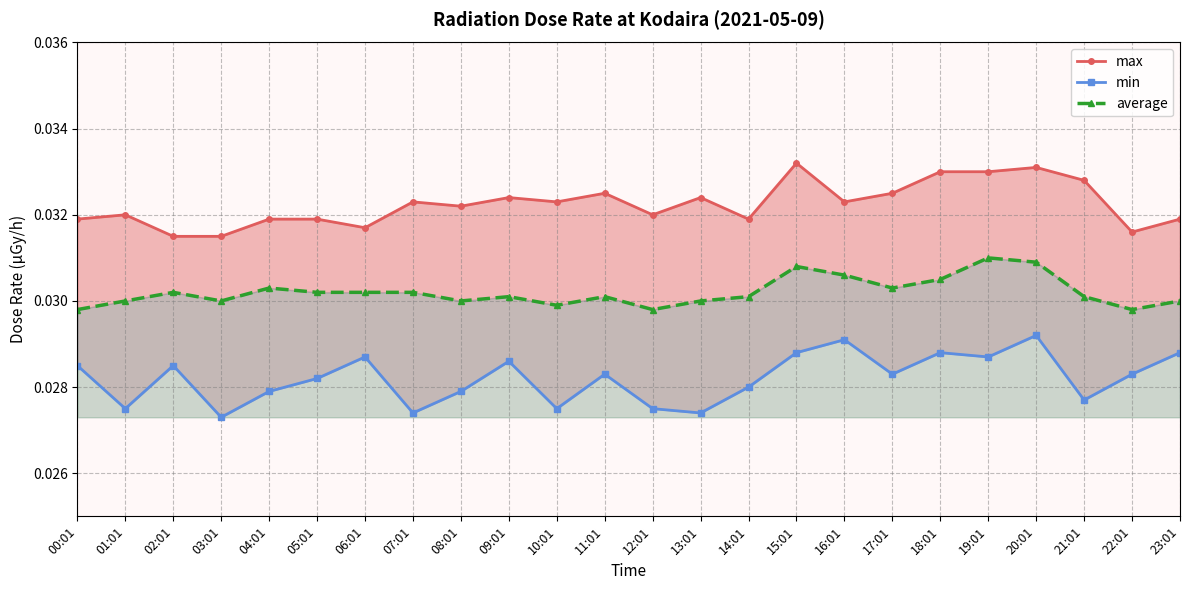

Reading right to left, what are all the values shown in this chart?

max: 23:01=0.0	22:01=0.0	21:01=0.0	20:01=0.0	19:01=0.0	18:01=0.0	17:01=0.0	16:01=0.0	15:01=0.0	14:01=0.0	13:01=0.0	12:01=0.0	11:01=0.0	10:01=0.0	09:01=0.0	08:01=0.0	07:01=0.0	06:01=0.0	05:01=0.0	04:01=0.0	03:01=0.0	02:01=0.0	01:01=0.0	00:01=0.0
min: 23:01=0.0	22:01=0.0	21:01=0.0	20:01=0.0	19:01=0.0	18:01=0.0	17:01=0.0	16:01=0.0	15:01=0.0	14:01=0.0	13:01=0.0	12:01=0.0	11:01=0.0	10:01=0.0	09:01=0.0	08:01=0.0	07:01=0.0	06:01=0.0	05:01=0.0	04:01=0.0	03:01=0.0	02:01=0.0	01:01=0.0	00:01=0.0
average: 23:01=0.0	22:01=0.0	21:01=0.0	20:01=0.0	19:01=0.0	18:01=0.0	17:01=0.0	16:01=0.0	15:01=0.0	14:01=0.0	13:01=0.0	12:01=0.0	11:01=0.0	10:01=0.0	09:01=0.0	08:01=0.0	07:01=0.0	06:01=0.0	05:01=0.0	04:01=0.0	03:01=0.0	02:01=0.0	01:01=0.0	00:01=0.0